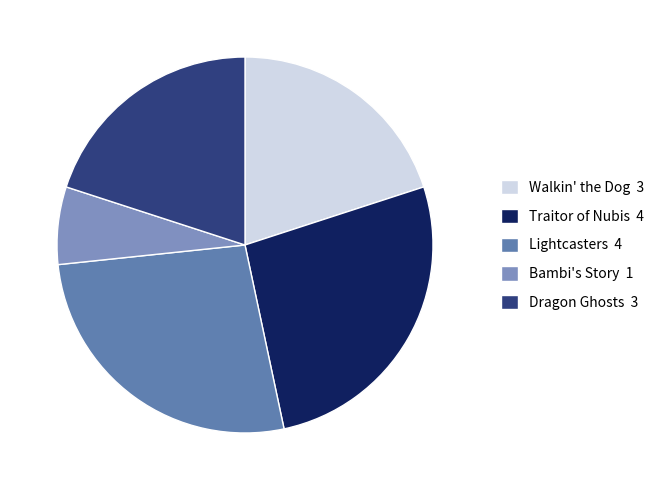

To the nearest percent, what percentage of the pie is Bambi's Story?

7%